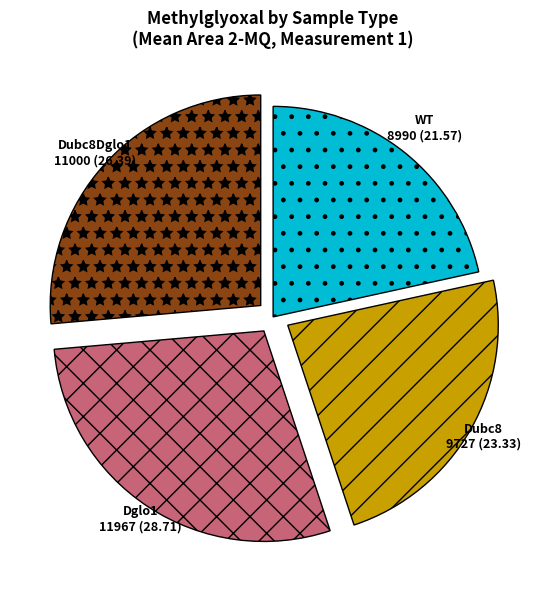

Which category has the smallest portion of the pie?

WT